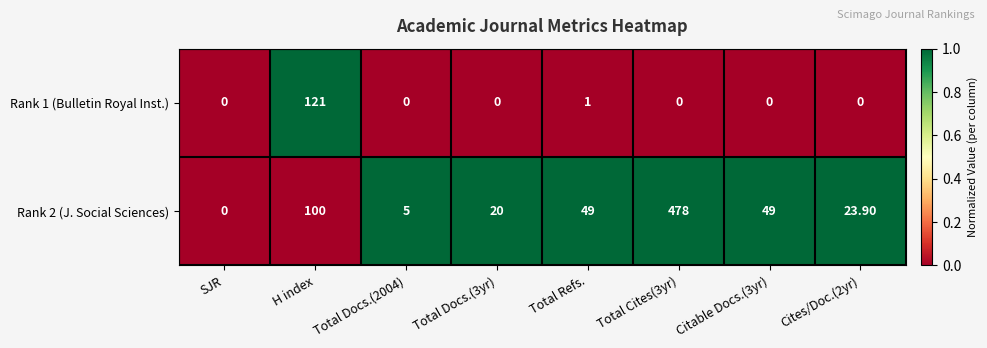

What is the difference between the highest and lowest values at H index?

21.0